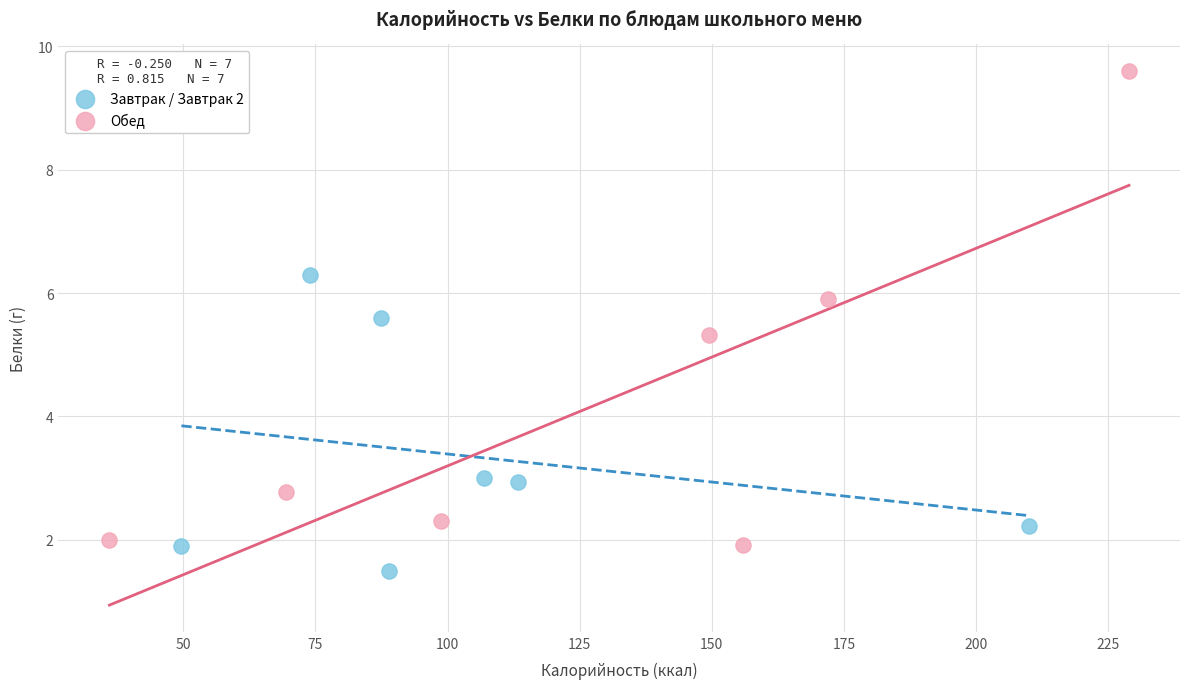

Which series contains the highest Y value?

Обед